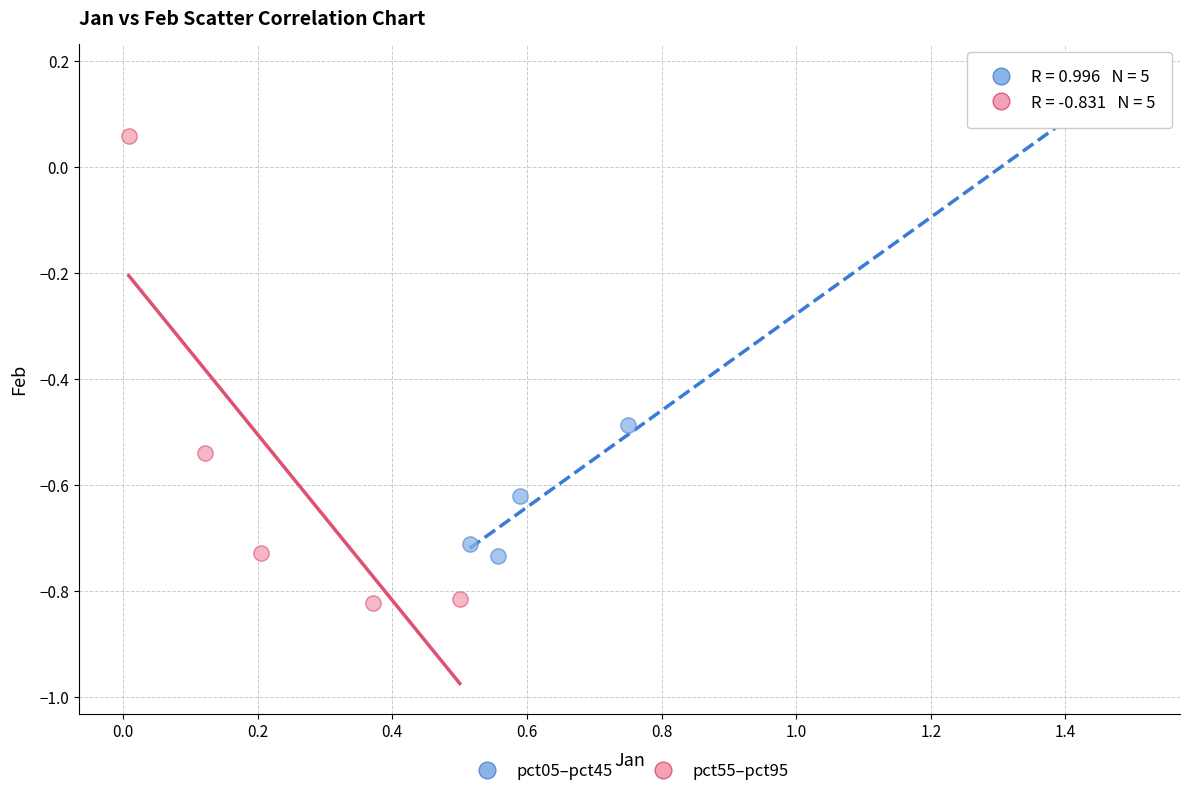

Which series has the largest Y range (max minus min)?

pct05–pct45